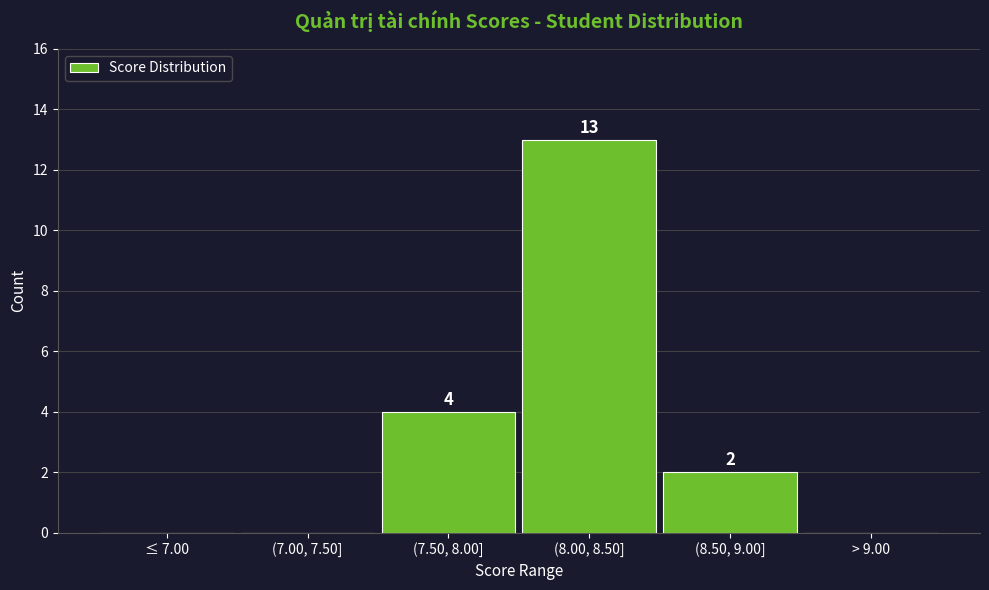

Reading left to right, what are all the values shown in this chart?

≤ 7.00=0	(7.00, 7.50]=0	(7.50, 8.00]=4	(8.00, 8.50]=13	(8.50, 9.00]=2	> 9.00=0